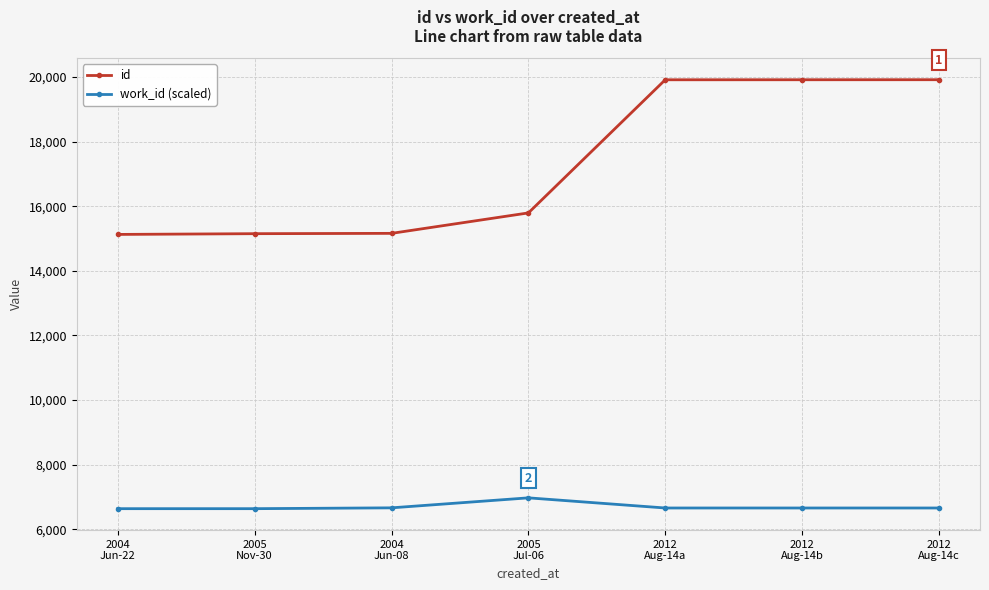

Which series has the widest spread of values?

id